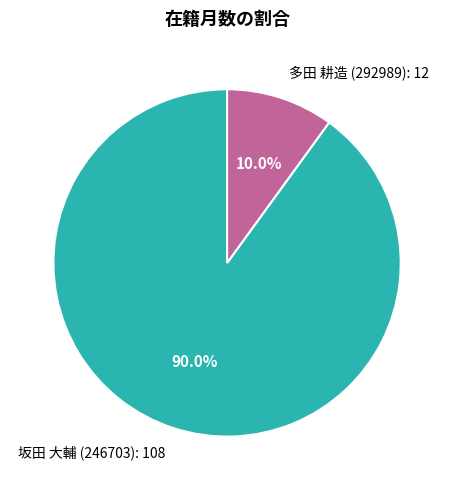

Is the sum of 多田 耕造 (292989) and 坂田 大輔 (246703) greater than half?

Yes